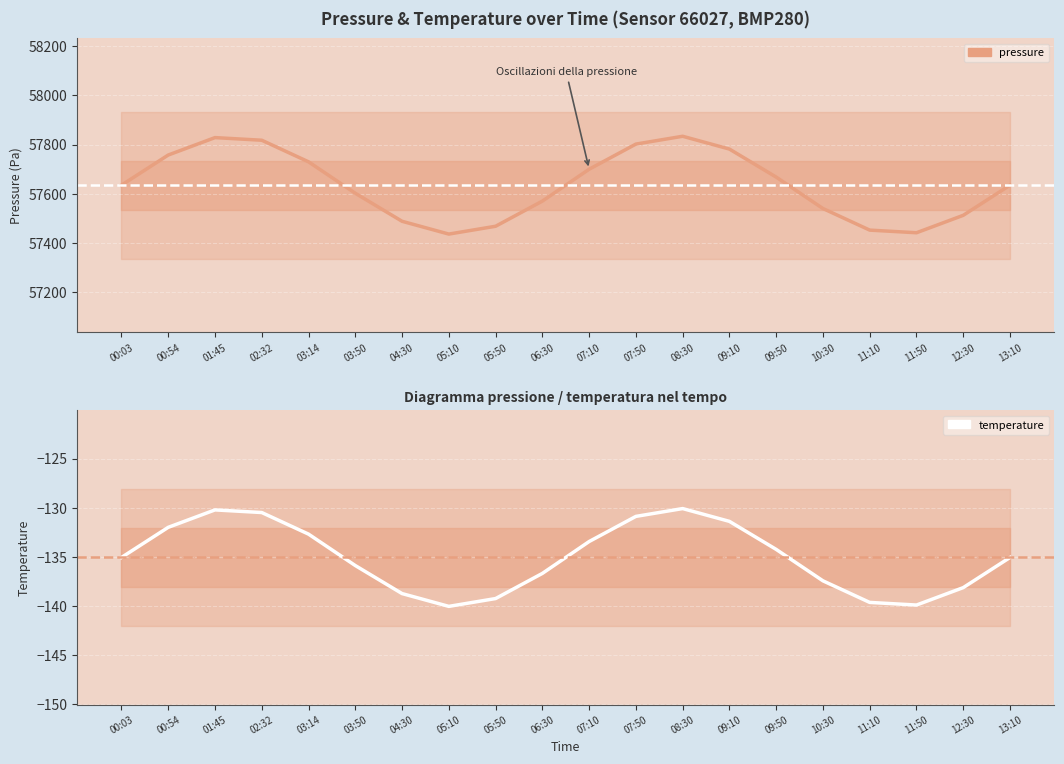

True or false: pressure and temperature intersect in this chart.

False